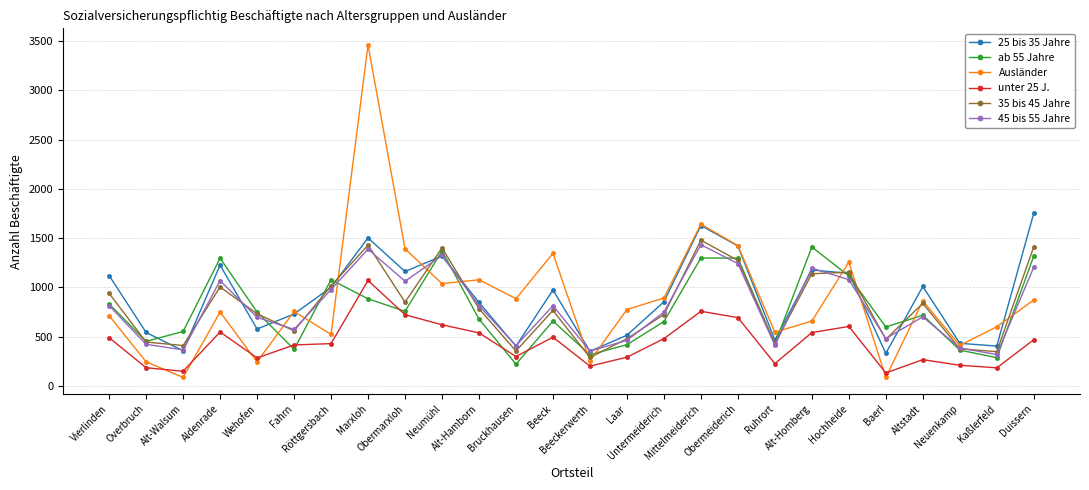

What is the label of the 14th point from the left?

Beeckerwerth